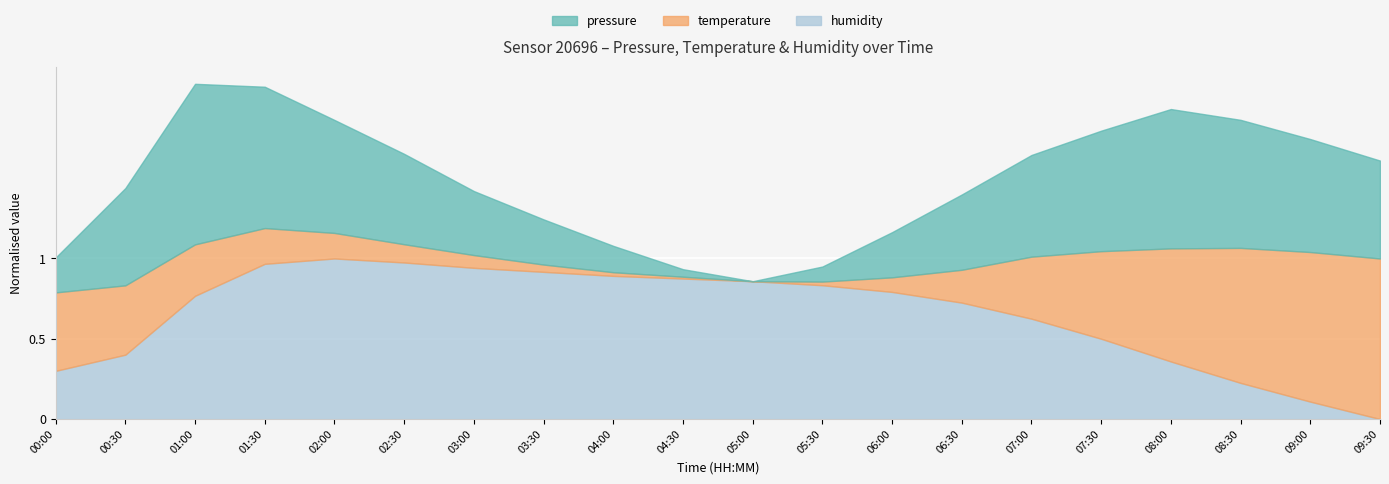

Reading right to left, what are all the values shown in this chart?

pressure: 09:30=101384.0	09:00=101388.0	08:30=101392.0	08:00=101395.0	07:30=101390.0	07:00=101385.0	06:30=101378.0	06:00=101370.0	05:30=101362.0	05:00=101358.0	04:30=101360.0	04:00=101365.0	03:30=101370.0	03:00=101375.0	02:30=101382.0	02:00=101388.0	01:30=101395.5	01:00=101400.6	00:30=101383.8	00:00=101367.3
temperature: 09:30=16.5	09:00=16.2	08:30=15.8	08:00=15.2	07:30=14.5	07:00=13.8	06:30=13.0	06:00=12.5	05:30=12.2	05:00=12.1	04:30=12.2	04:00=12.2	03:30=12.3	03:00=12.4	02:30=12.6	02:00=12.8	01:30=13.1	01:00=13.5	00:30=14.0	00:00=14.2
humidity: 09:30=86.5	09:00=87.8	08:30=89.2	08:00=90.8	07:30=92.5	07:00=94.0	06:30=95.2	06:00=96.0	05:30=96.5	05:00=96.8	04:30=97.0	04:00=97.2	03:30=97.5	03:00=97.8	02:30=98.2	02:00=98.5	01:30=98.1	01:00=95.7	00:30=91.3	00:00=90.1